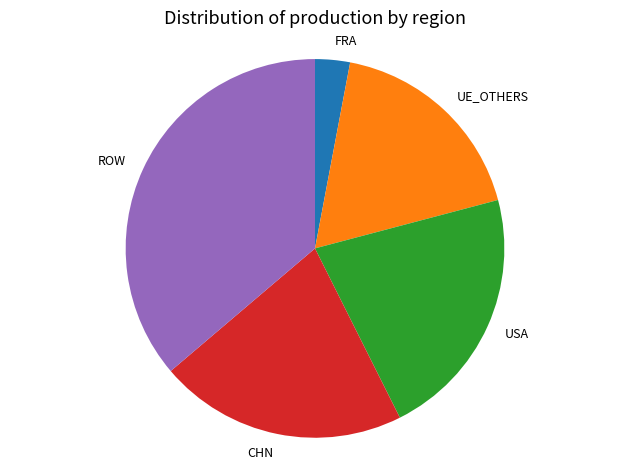

What is the smallest slice in the pie chart?

FRA